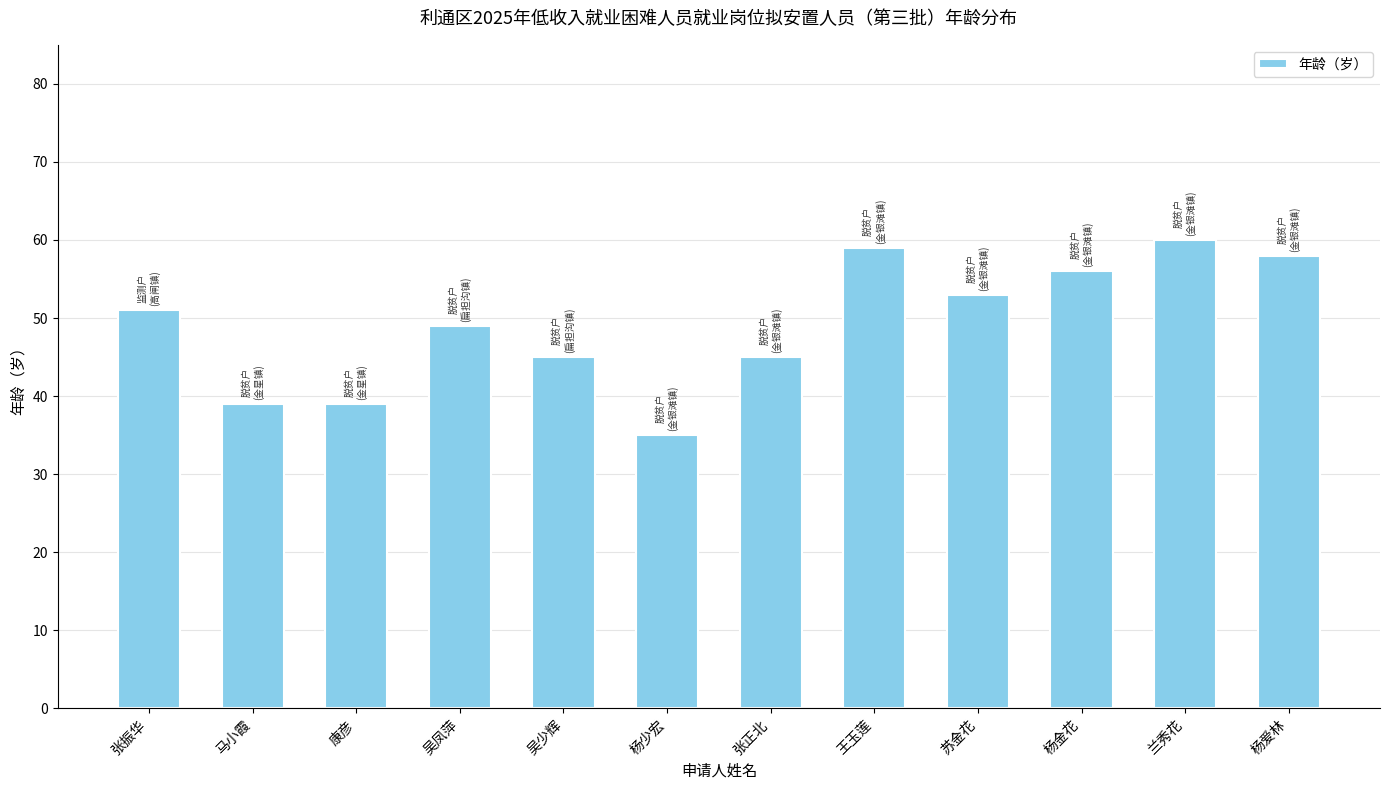

How many bars are there in total?

12